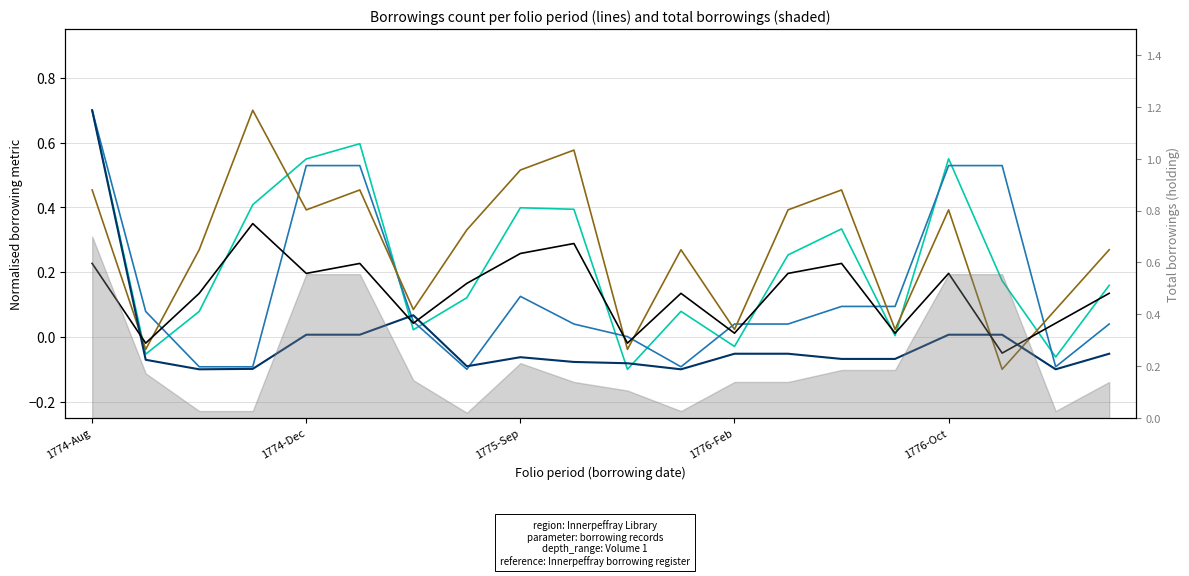

Reading left to right, what are all the values shown in this chart?

Analysis: 0.7	0.1	-0.1	-0.1	0.5	0.5	0.0	-0.1	0.1	0.0	0.0	-0.1	0.0	0.0	0.1	0.1	0.5	0.5	-0.1	0.0
12 hours: 0.5	-0.0	0.3	0.7	0.4	0.5	0.1	0.3	0.5	0.6	-0.0	0.3	0.0	0.4	0.5	0.0	0.4	-0.1	0.1	0.3
60 hours: 0.7	-0.1	-0.1	-0.1	0.0	0.0	0.1	-0.1	-0.1	-0.1	-0.1	-0.1	-0.1	-0.1	-0.1	-0.1	0.0	0.0	-0.1	-0.1
108 hours: 0.7	-0.1	0.1	0.4	0.5	0.6	0.0	0.1	0.4	0.4	-0.1	0.1	-0.0	0.3	0.3	0.0	0.6	0.2	-0.1	0.2
correlation: 0.2	-0.0	0.1	0.4	0.2	0.2	0.0	0.2	0.3	0.3	-0.0	0.1	0.0	0.2	0.2	0.0	0.2	-0.1	0.0	0.1